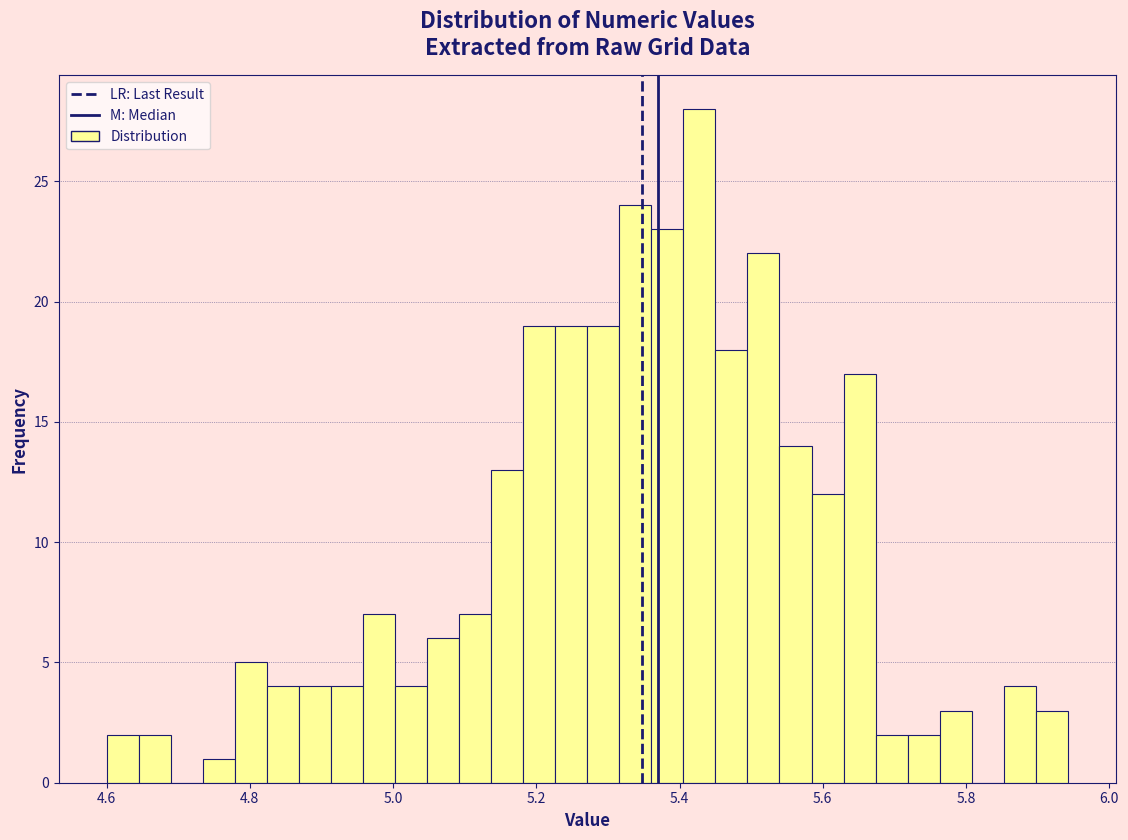

Around what value on the x-axis is the tallest bar? Give the approximate position of its centre, as read against the axis.

5.42